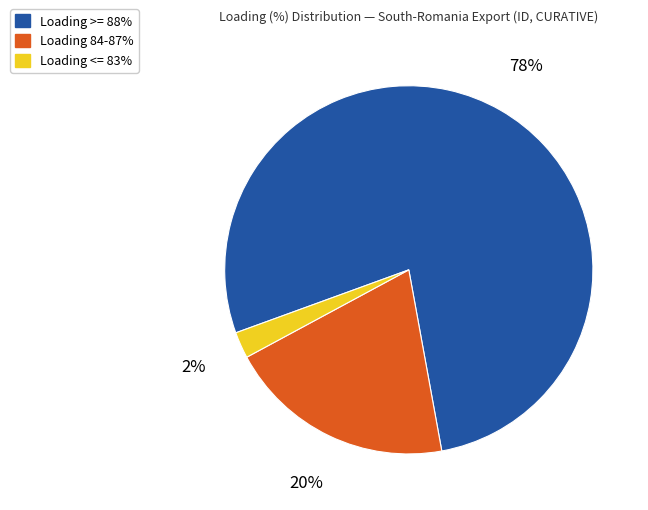

Between Loading <= 83% and Loading 84-87%, which is larger?

Loading 84-87%